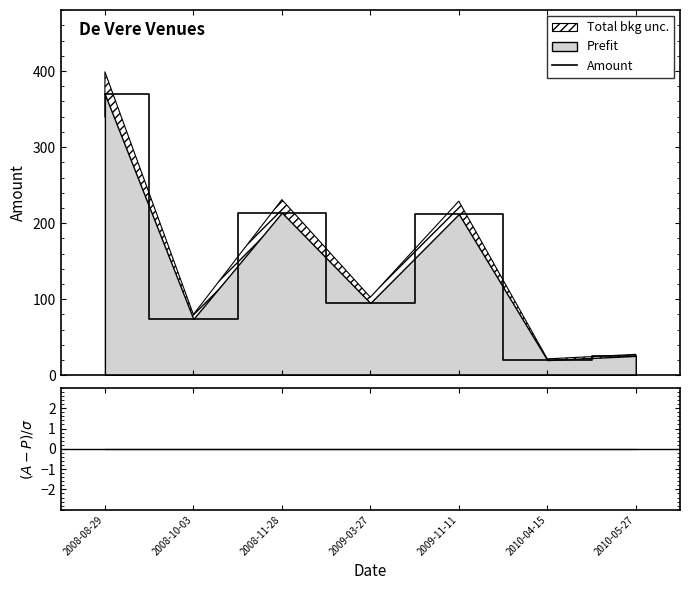

Does the chart display data point markers on the line(s)?

No